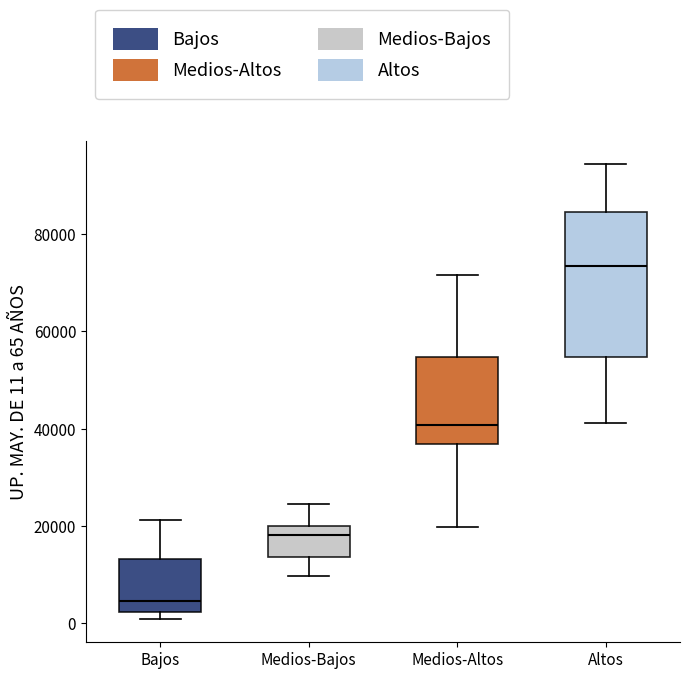

Which box is the tallest, from its lower edge to its upper edge?

Altos